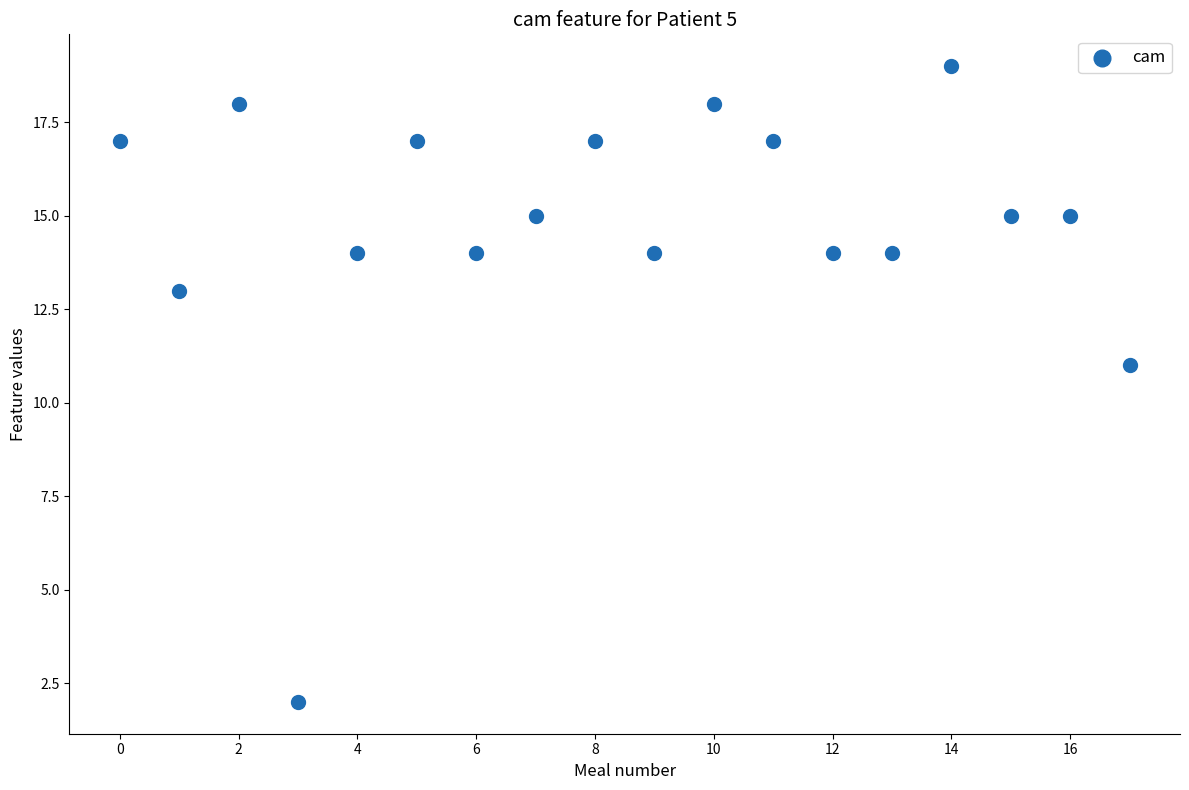

What Y value in the scatter plot is closest to 10?

11